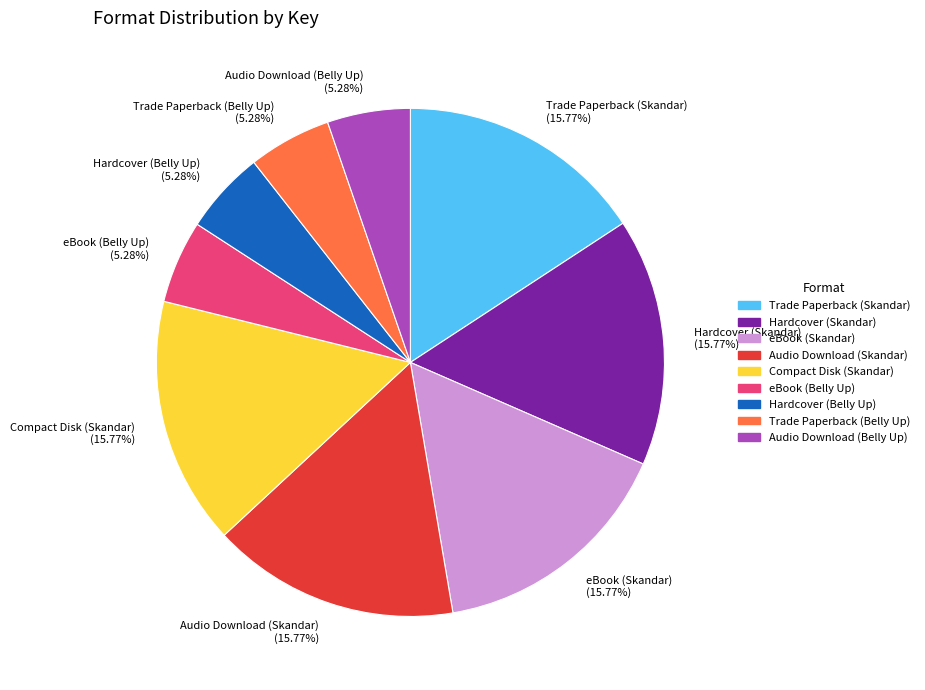

What percentage is the eBook (Skandar) slice, to the nearest percent?

16%